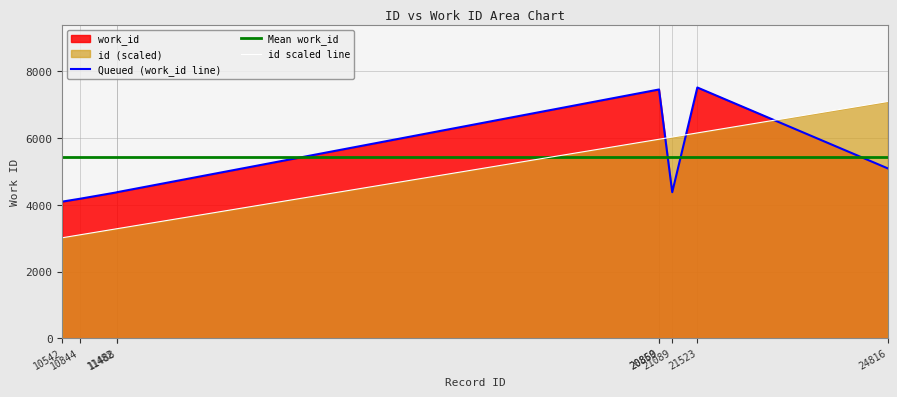

What is the difference between the second highest and minimum values in the id scaled line series?

3137.4